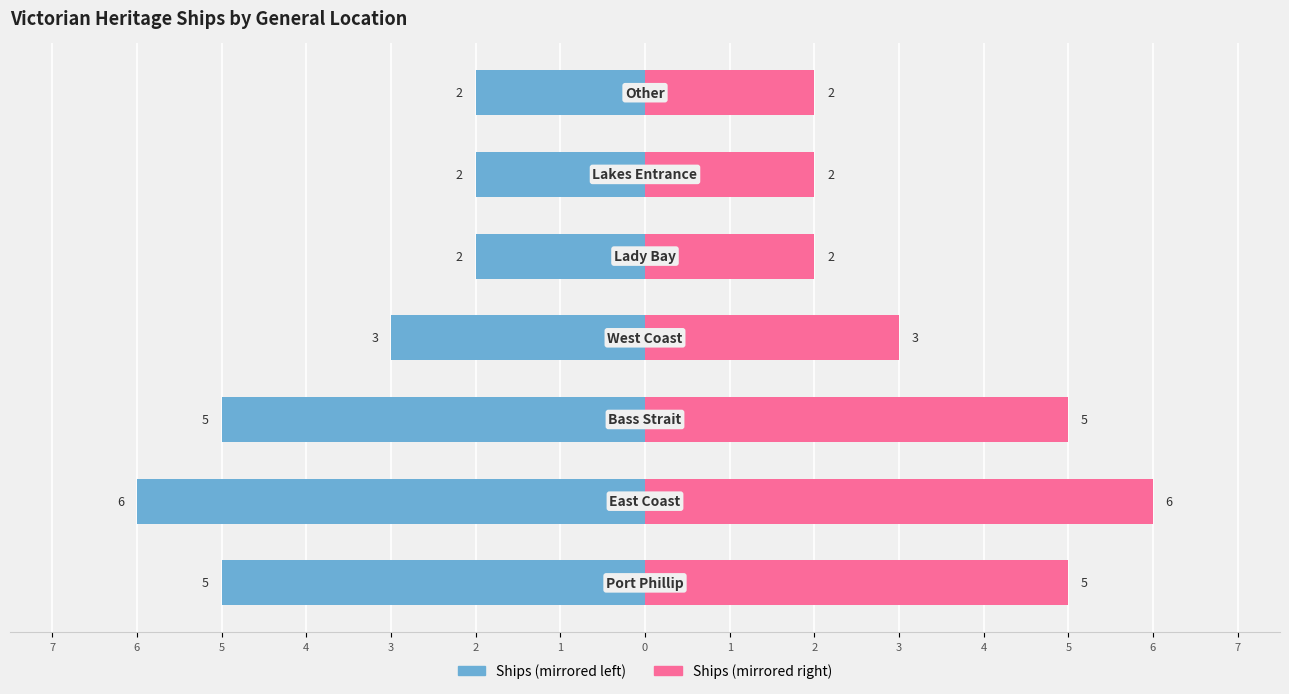

How many groups of bars are there?

7